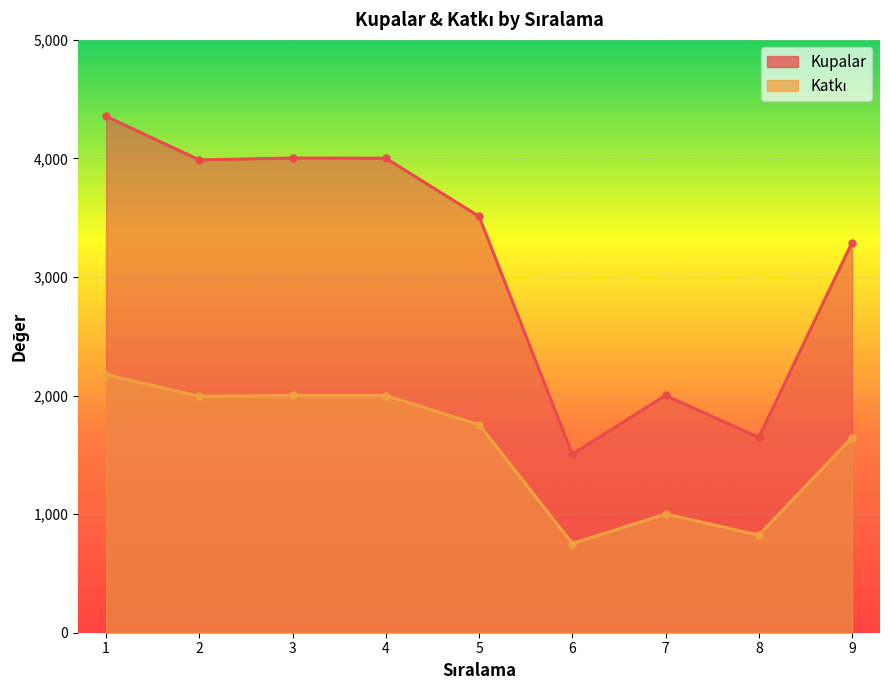

Which series has the largest range (max minus min)?

Kupalar